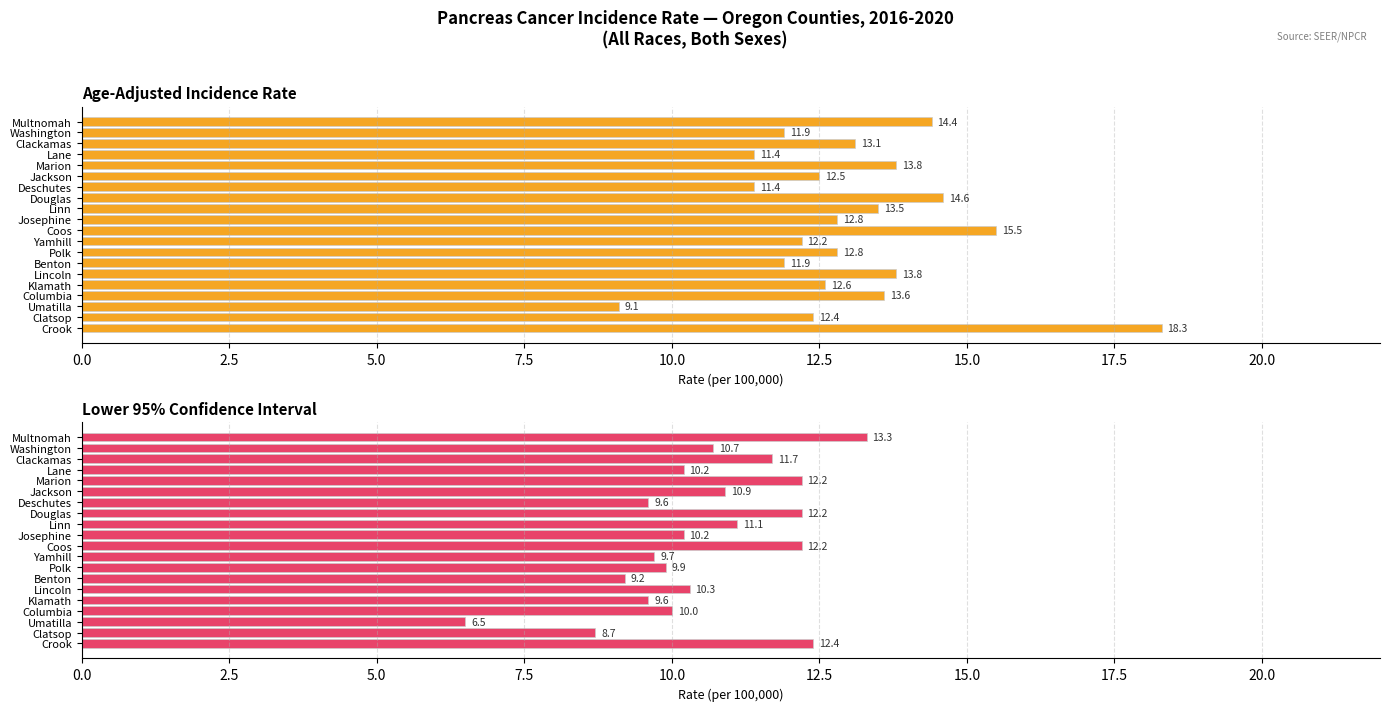

What position from the left is Lane?

4